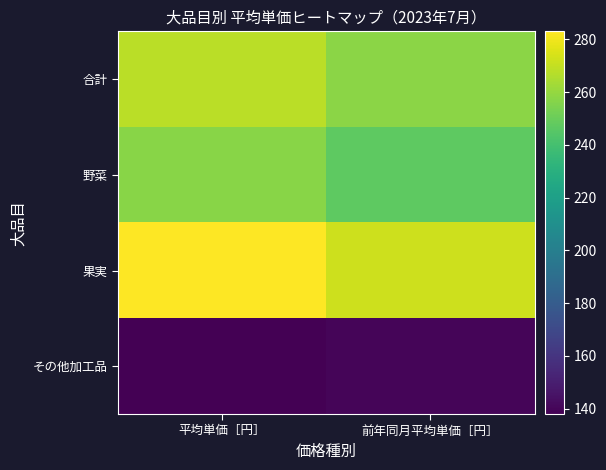

How many data points does each series have?

2